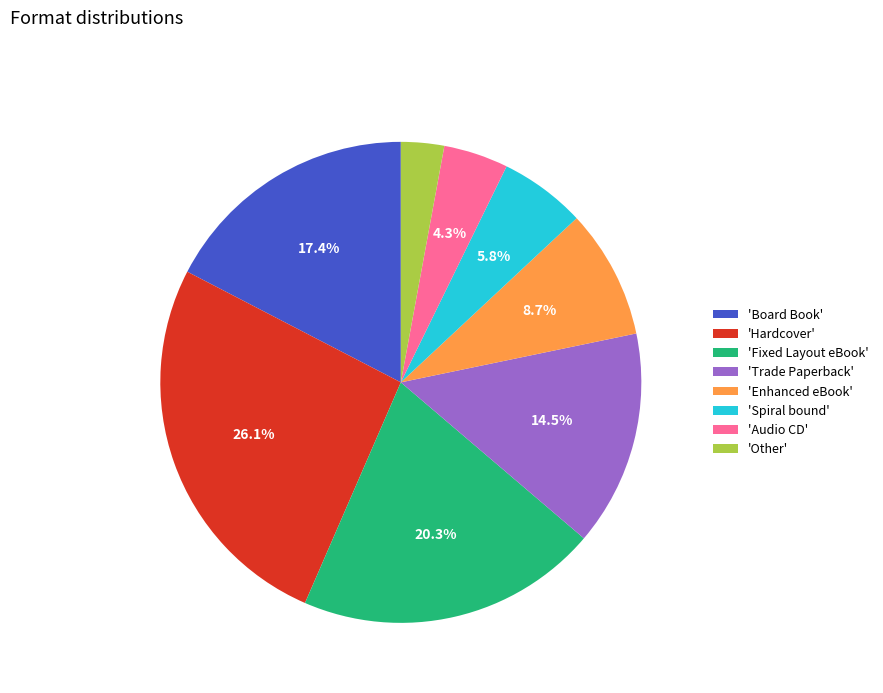

Which category has the smallest portion of the pie?

'Other'